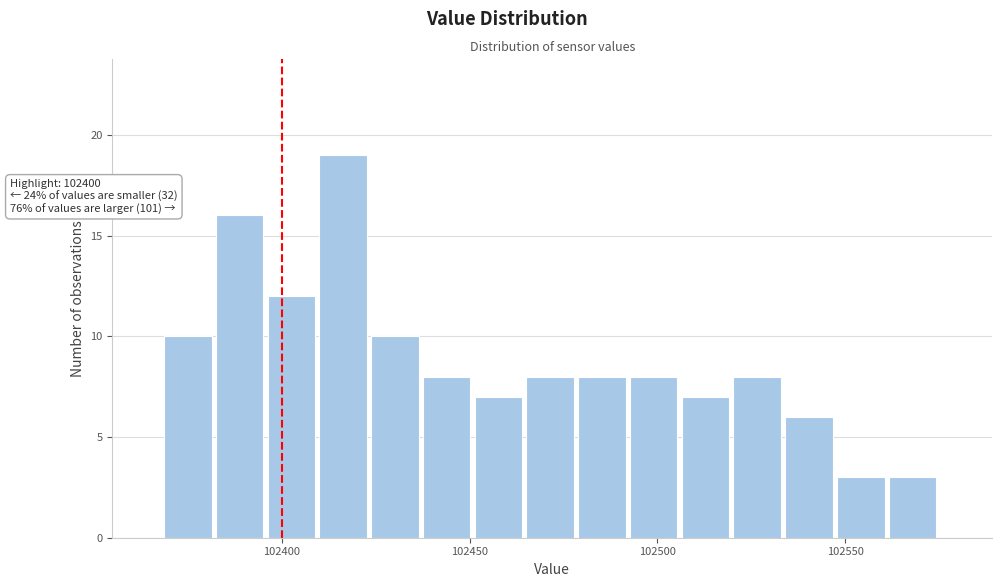

Read against the x-axis, roughly where is the centre of the tallest bar?

102415